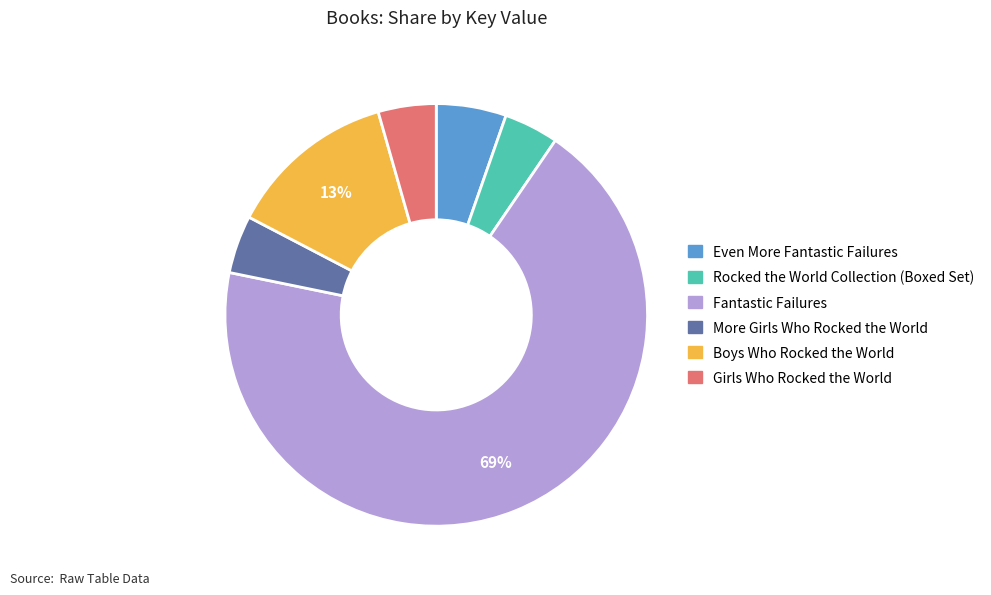

To the nearest percent, what is the average slice percentage?

17%